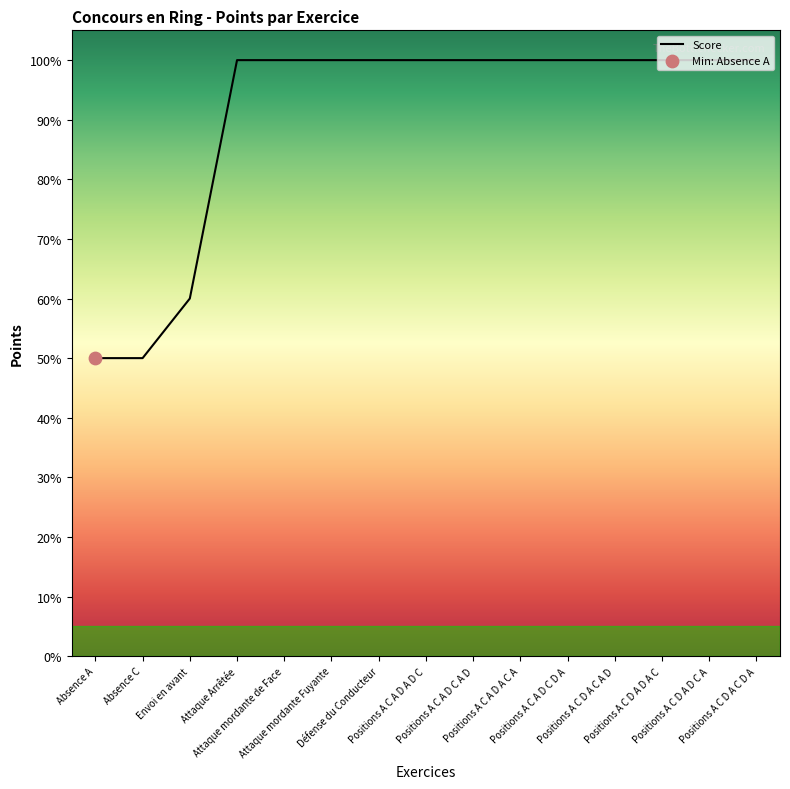

What is the ratio of the value at Défense du Conducteur to the value at Positions A C A D A D C?

1.0